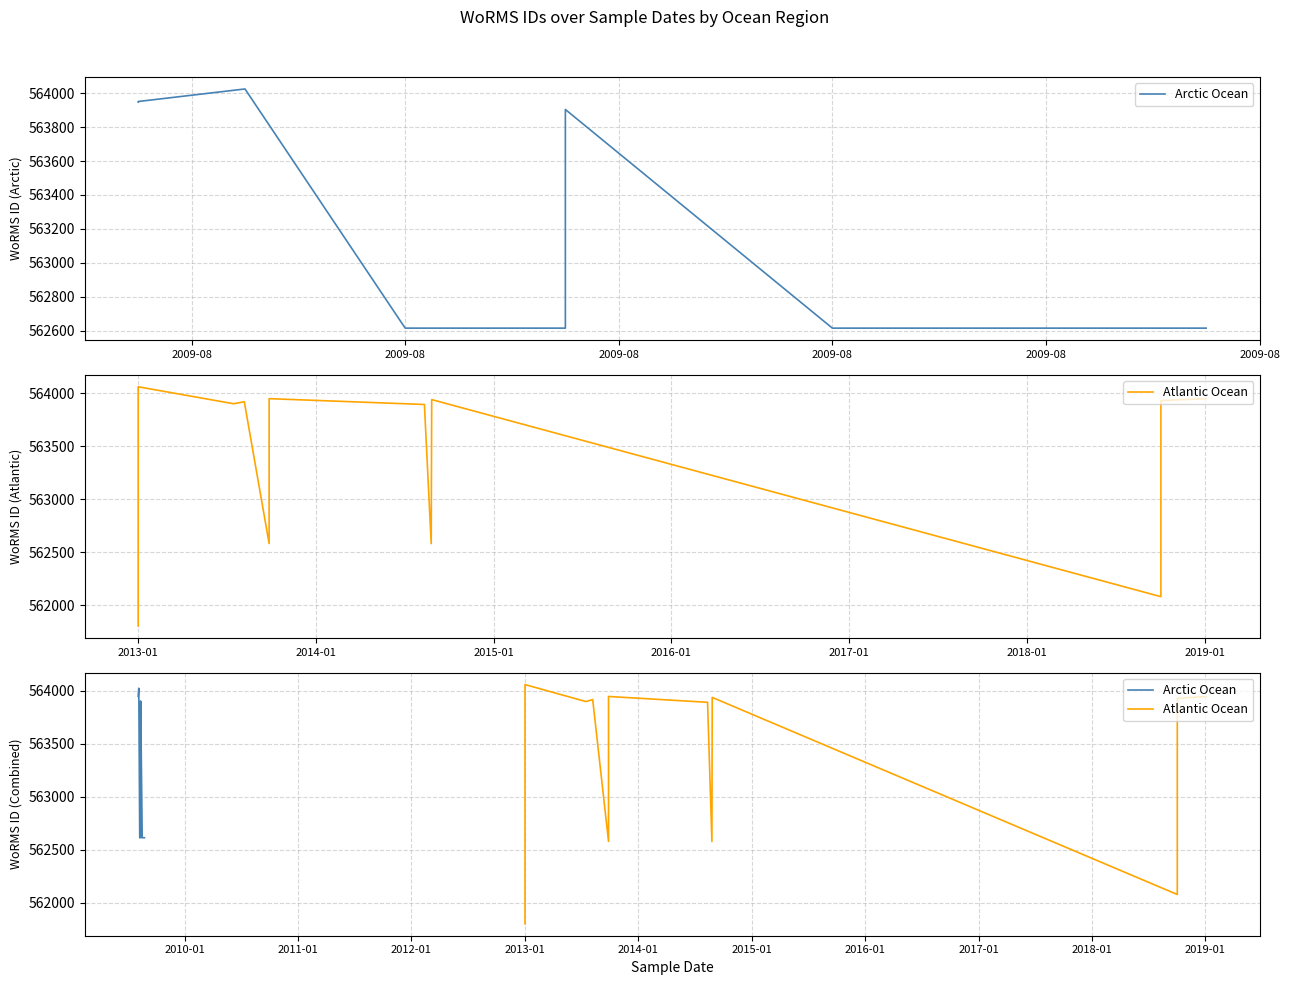

Is this an area chart (filled region under the line)?

No